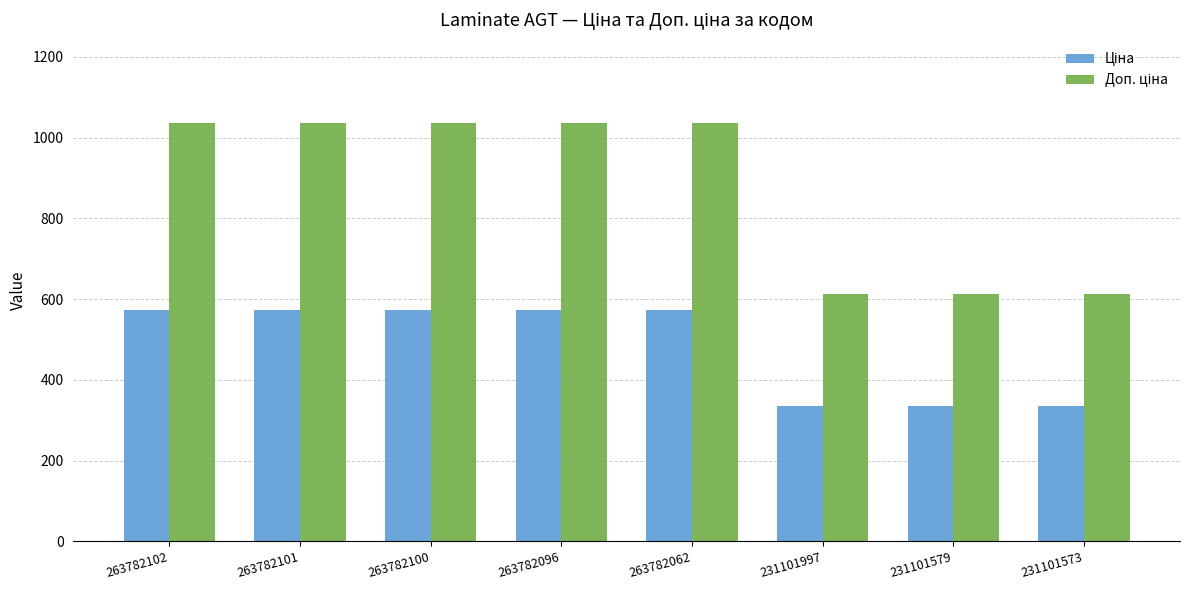

What is the spread (max minus min) of values at 263782062?

461.6